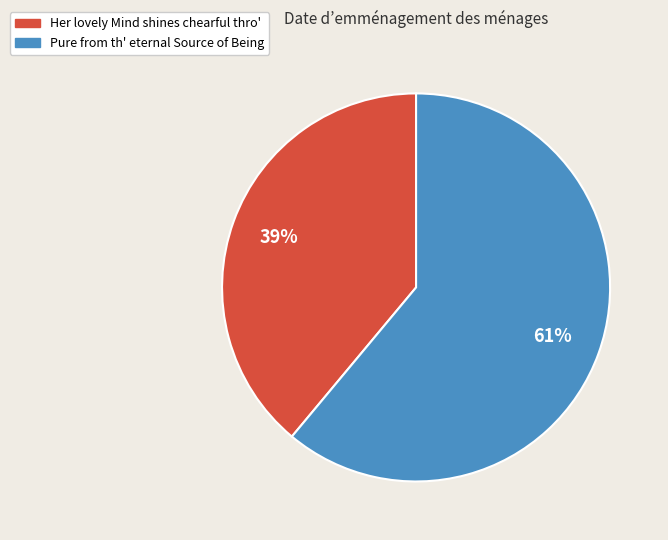

What is the largest slice in the pie chart?

Pure from th' eternal Source of Being